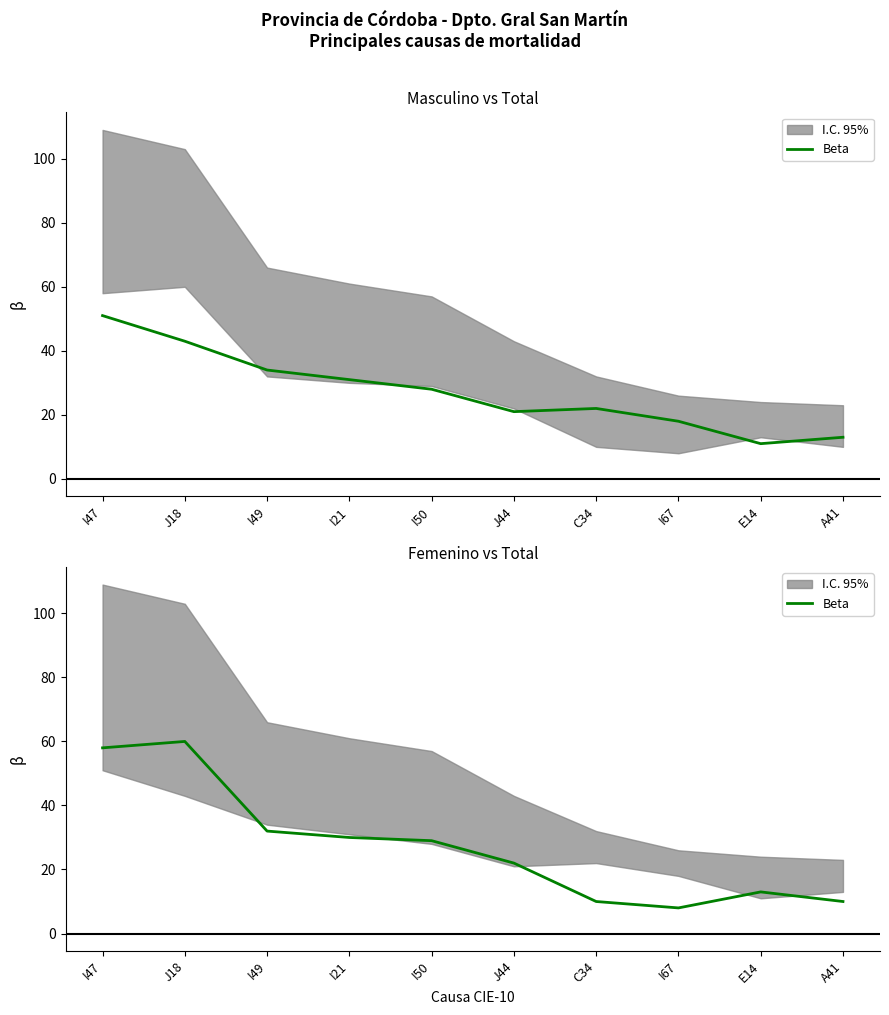

What is the change in value from I47 to J44?

-36